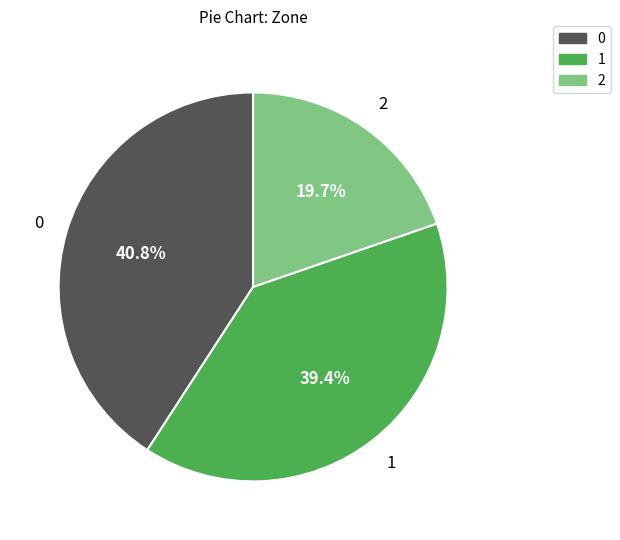

Does any single category account for the majority?

No